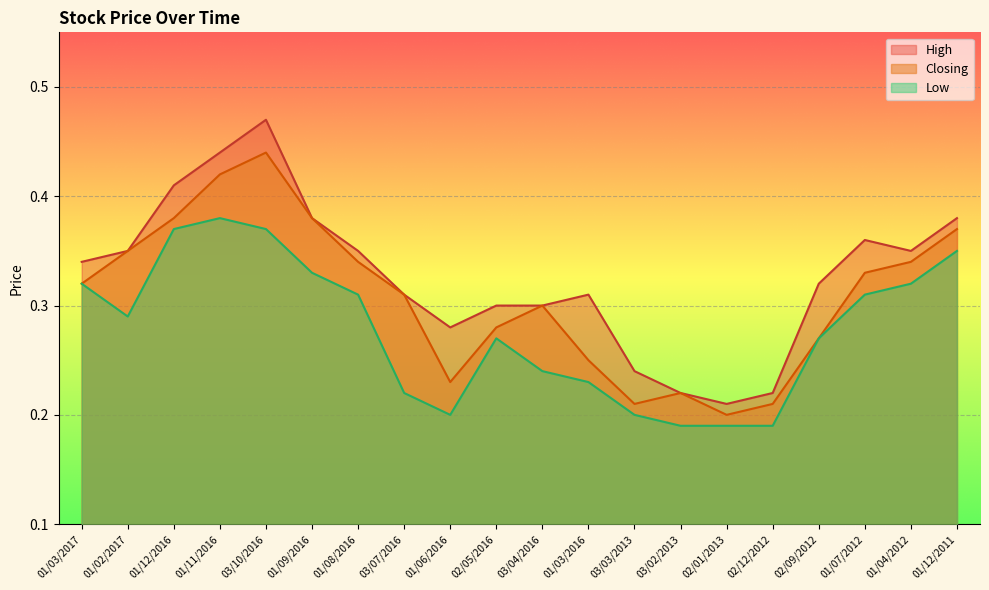

At how many categories does at least one series exceed 0?

20